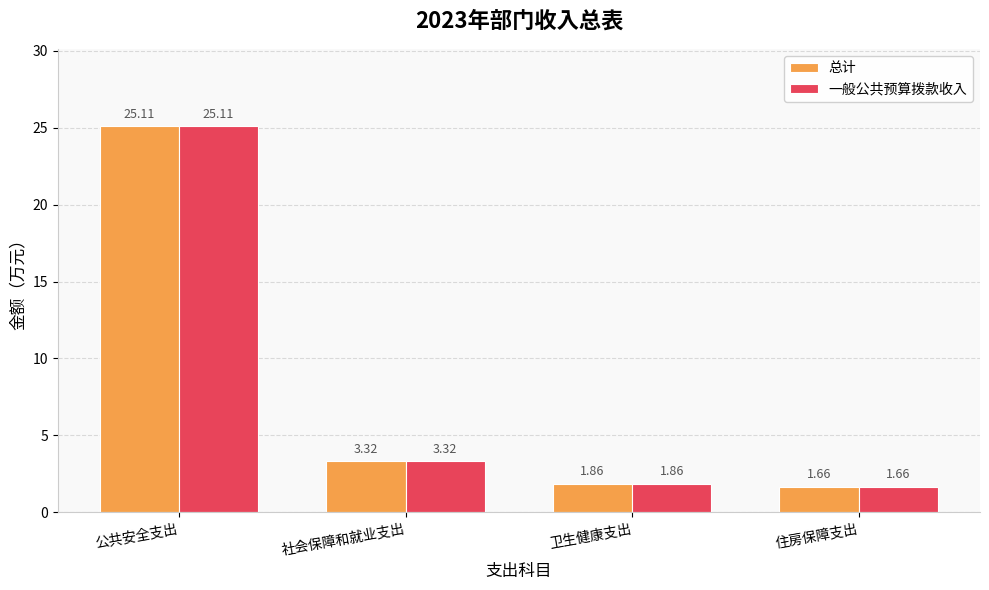

What is the average value of the 总计 series?

8.0